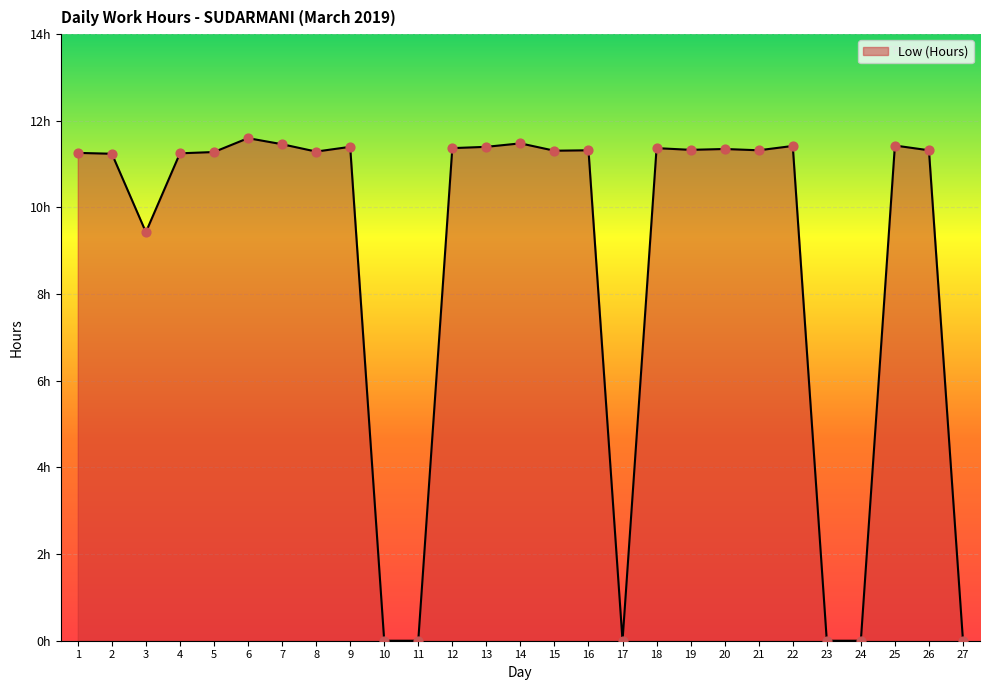

What is the change in value from 2 to 11?

-11.2